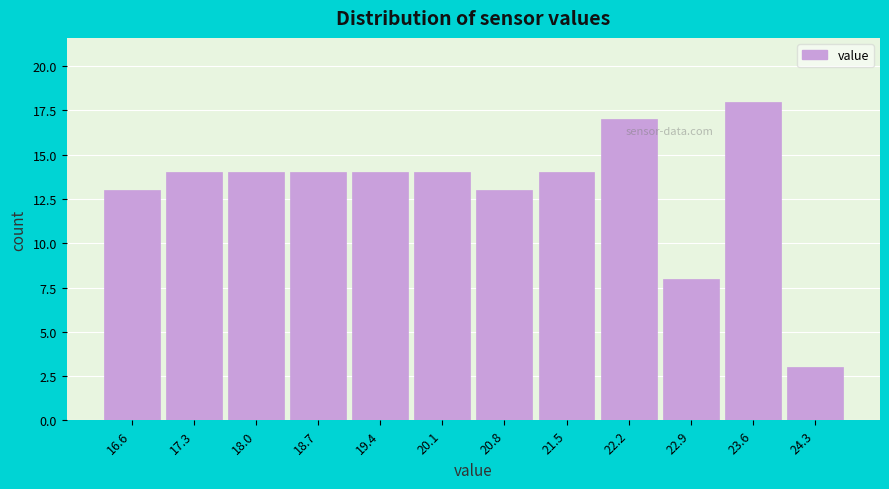

What is the height of the bar covering 22.5 to 23.2 on the x-axis? Neither the bar edges nor the heights are printed on the chart, so give them approximately, as read against the axes.

8